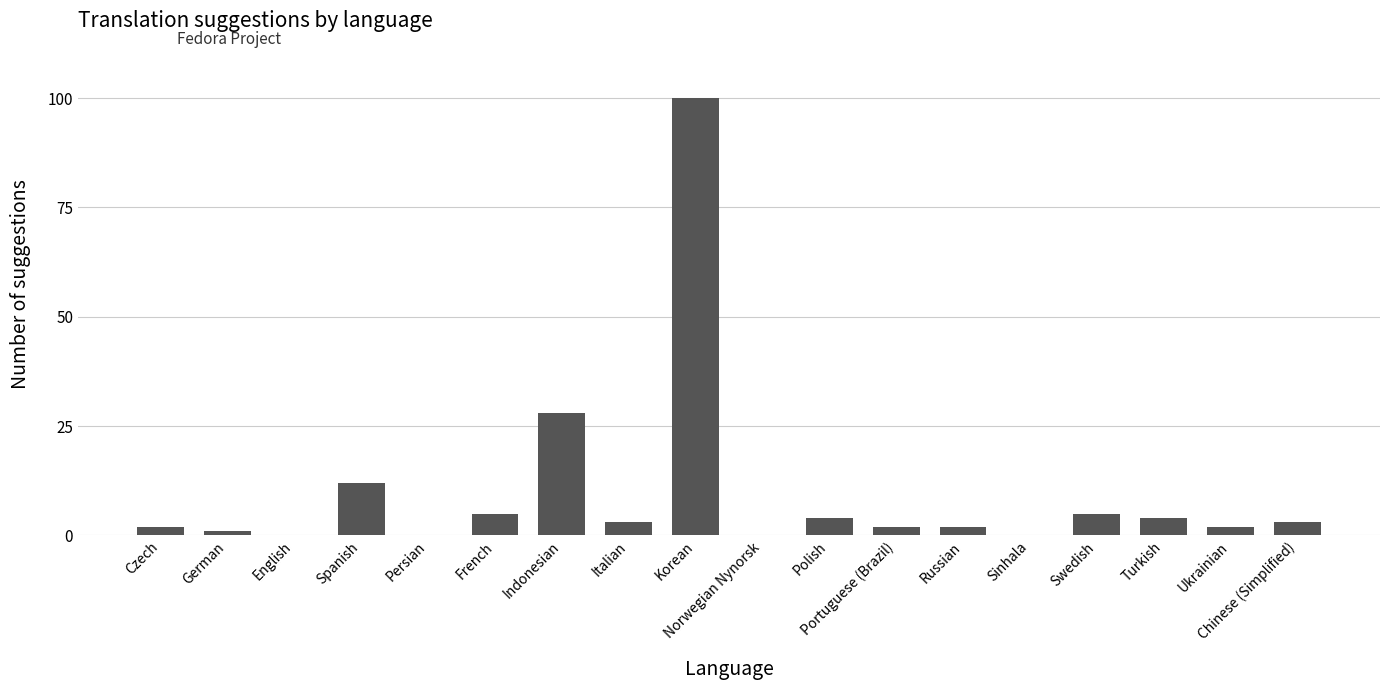

What is the maximum value shown in the chart?

100